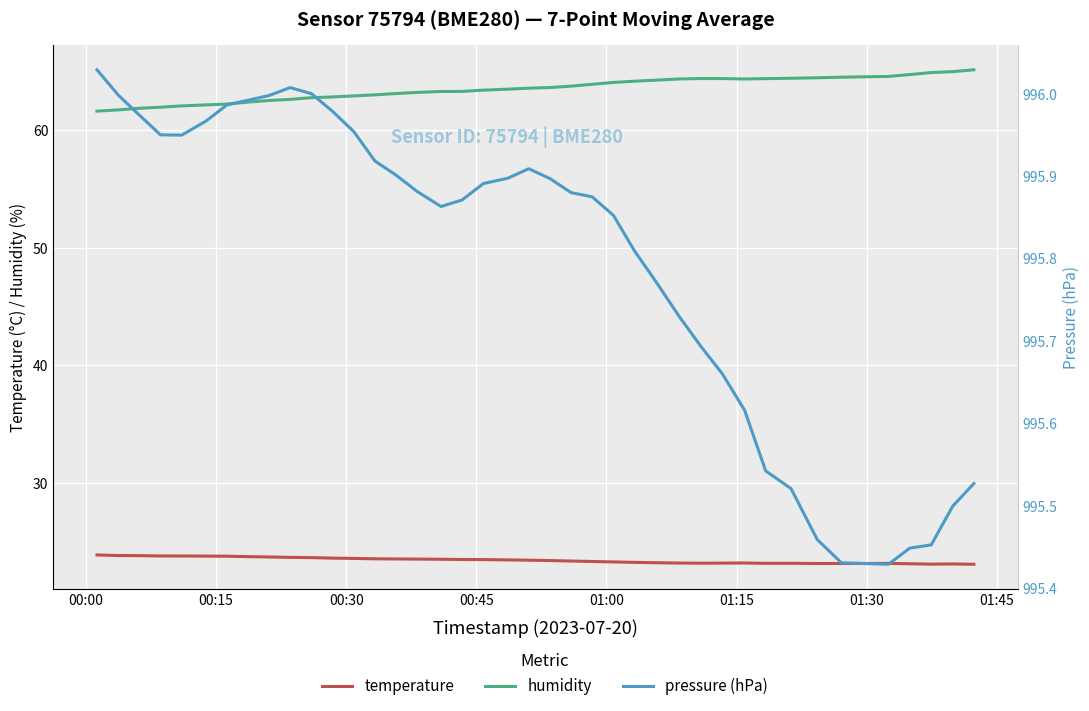

Reading left to right, transcribe all the data shown in this chart.

temperature: 23.9	23.9	23.8	23.8	23.8	23.8	23.8	23.8	23.7	23.7	23.7	23.6	23.6	23.6	23.6	23.6	23.5	23.5	23.5	23.5	23.5	23.4	23.4	23.4	23.3	23.3	23.2	23.2	23.2	23.2	23.2	23.2	23.2	23.2	23.2	23.2	23.2	23.1	23.1	23.1
humidity: 61.6	61.7	61.8	61.9	62.0	62.1	62.2	62.4	62.5	62.6	62.7	62.8	62.9	63.0	63.1	63.2	63.3	63.3	63.4	63.5	63.6	63.6	63.7	63.9	64.0	64.1	64.2	64.3	64.4	64.4	64.3	64.4	64.4	64.4	64.5	64.5	64.7	64.9	65.0	65.1
pressure (hPa): 996.0	996.0	996.0	996.0	995.9	996.0	996.0	996.0	996.0	996.0	996.0	996.0	996.0	995.9	995.9	995.9	995.9	995.9	995.9	995.9	995.9	995.9	995.9	995.9	995.9	995.8	995.8	995.7	995.7	995.7	995.6	995.5	995.5	995.5	995.4	995.4	995.4	995.5	995.5	995.5